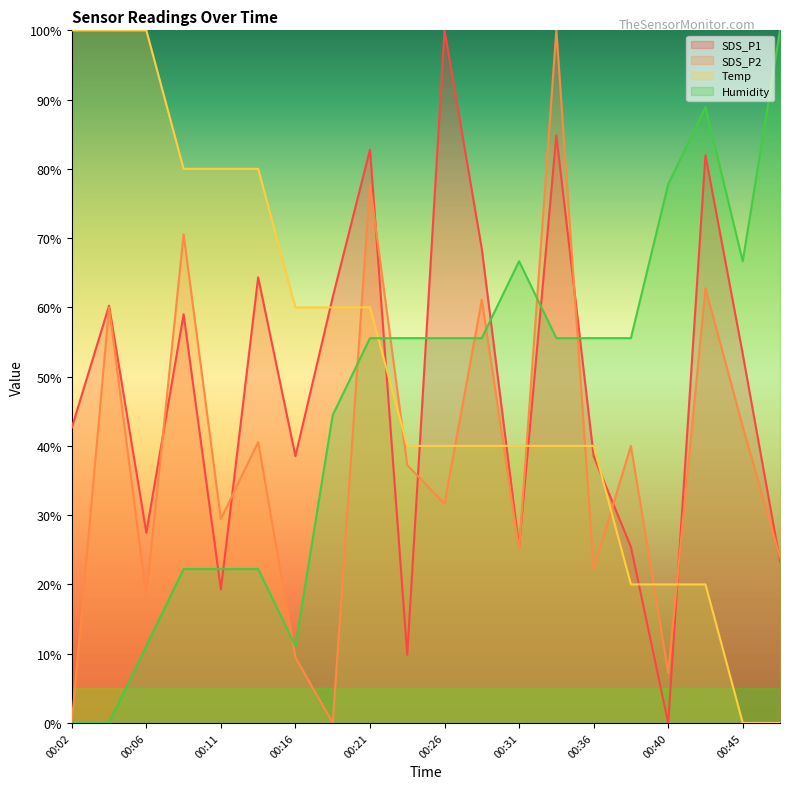

What is the sum of all Humidity values?

922.2